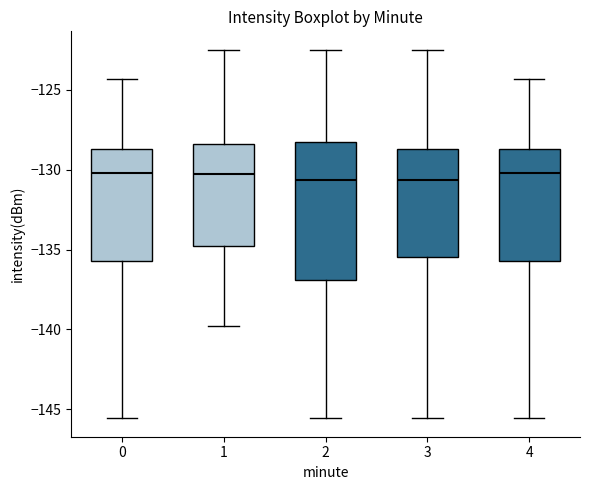

Reading left to right, transcribe this box plot: for each box, give where its median line is, the range the box spans, and where its two whiskers end, as read against the y-axis. The values are not printed on the chart, so give them approximately, as read against the axis.

0: median -130.0, box -135.5 to -128.5, whiskers -145.5 to -124.5
1: median -130.5, box -134.5 to -128.5, whiskers -140.0 to -122.5
2: median -130.5, box -137.0 to -128.5, whiskers -145.5 to -122.5
3: median -130.5, box -135.5 to -128.5, whiskers -145.5 to -122.5
4: median -130.0, box -135.5 to -128.5, whiskers -145.5 to -124.5